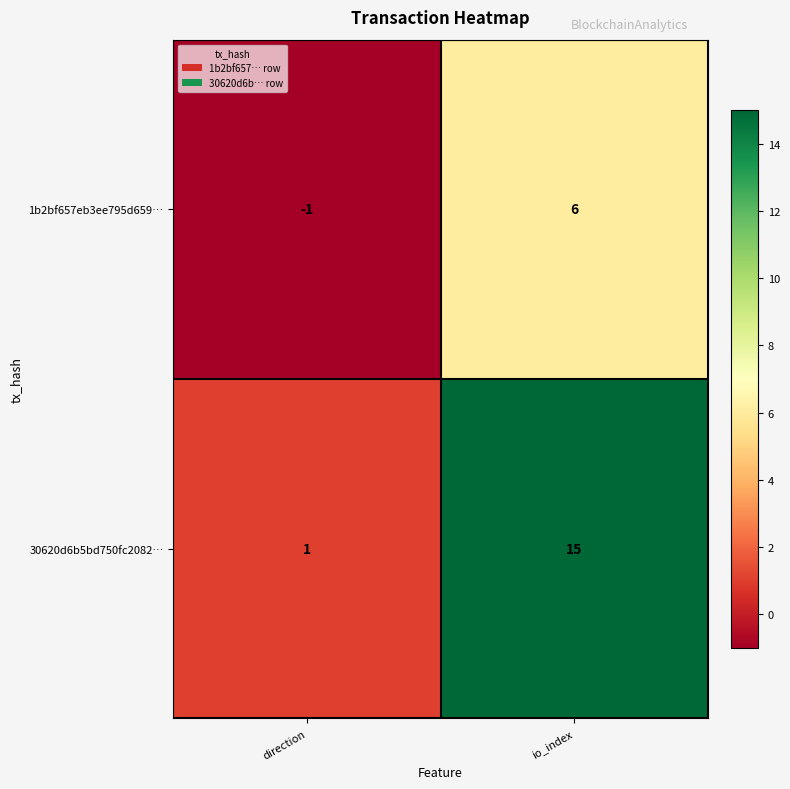

What is the sum of all 1b2bf657eb3ee795d659… values?

5